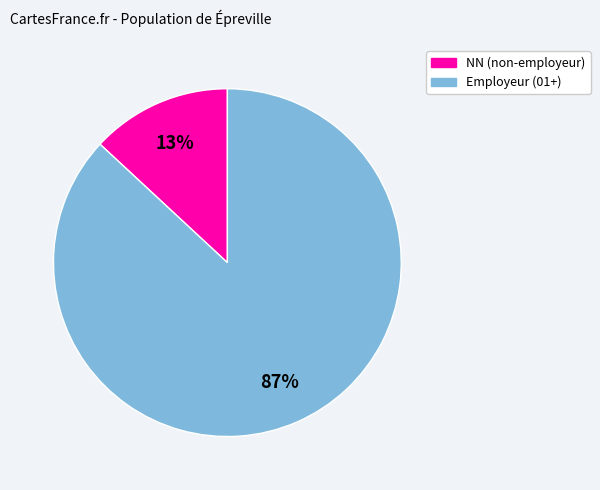

Is there any slice that represents more than half of the pie?

Yes